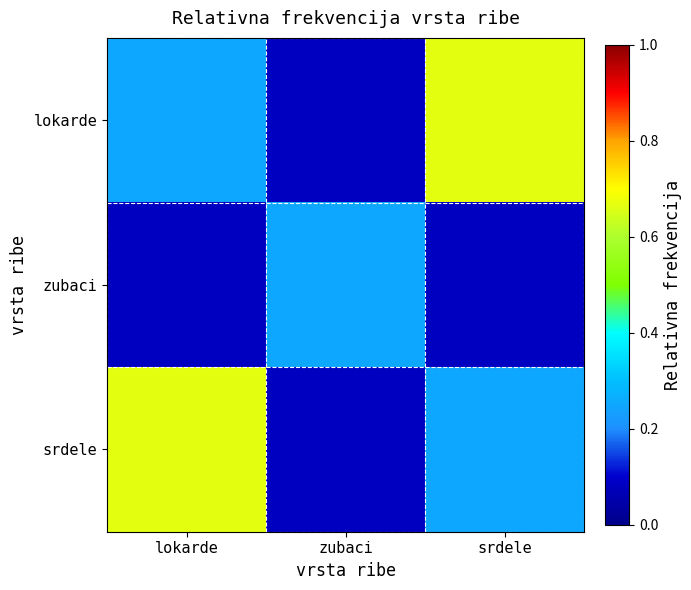

Reading left to right, extract all data points from this chart.

lokarde: lokarde=0.2	zubaci=0.1	srdele=0.7
zubaci: lokarde=0.1	zubaci=0.2	srdele=0.1
srdele: lokarde=0.7	zubaci=0.1	srdele=0.2